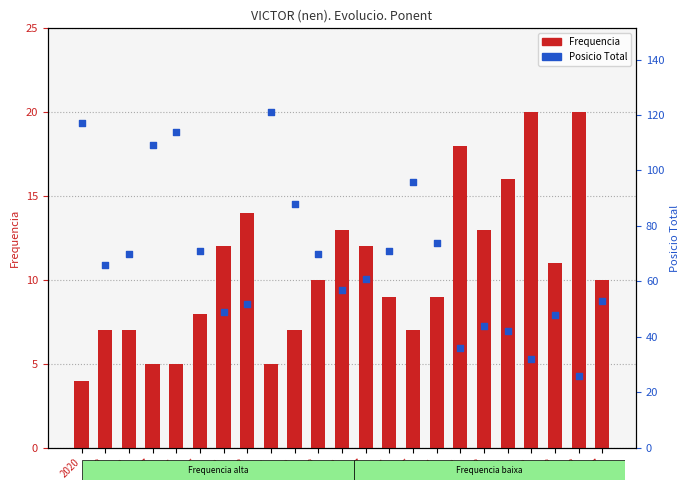

Which series contains the lowest Y value?

Frequencia